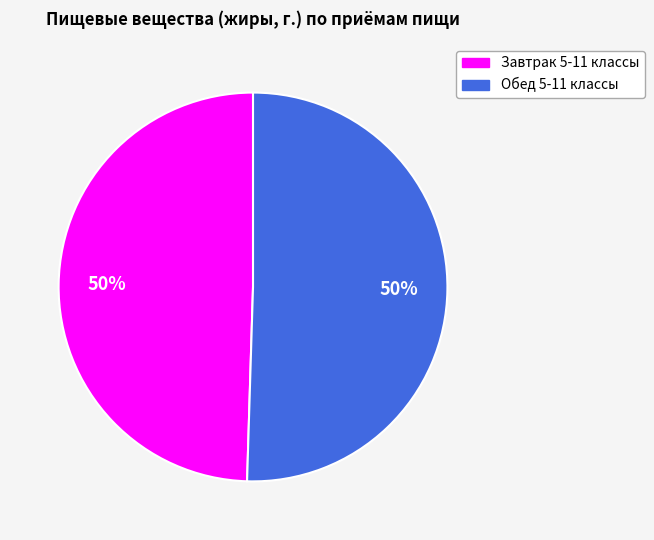

To the nearest percent, what percentage of the pie is Обед 5-11 классы?

50%